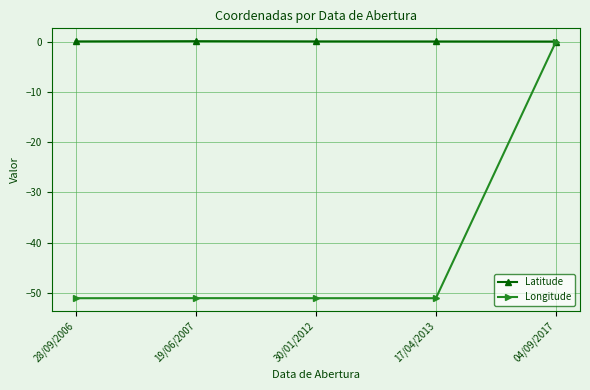

What is the label of the 3rd point from the left?

30/01/2012